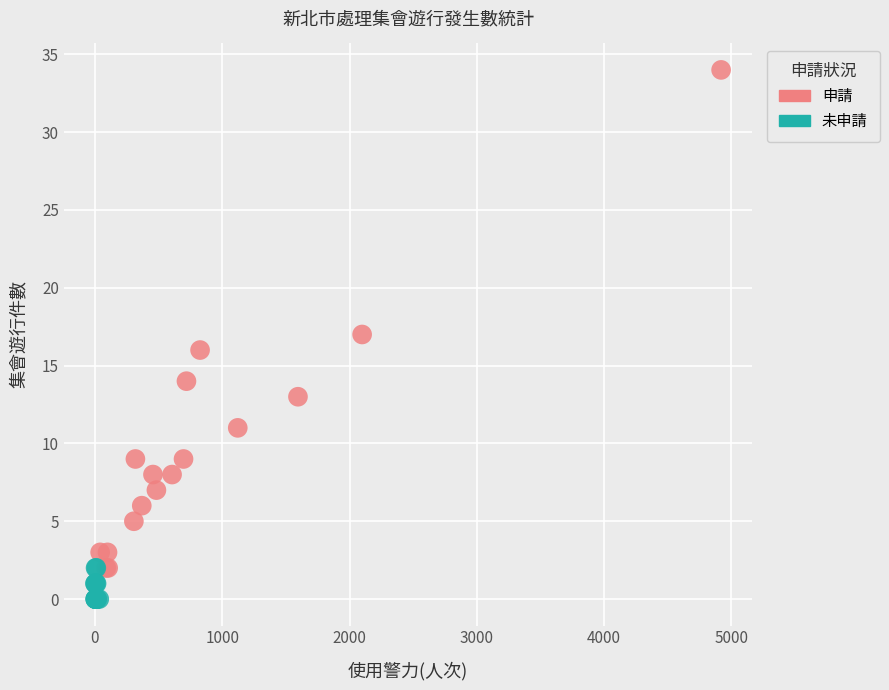

Which series contains the lowest Y value?

未申請